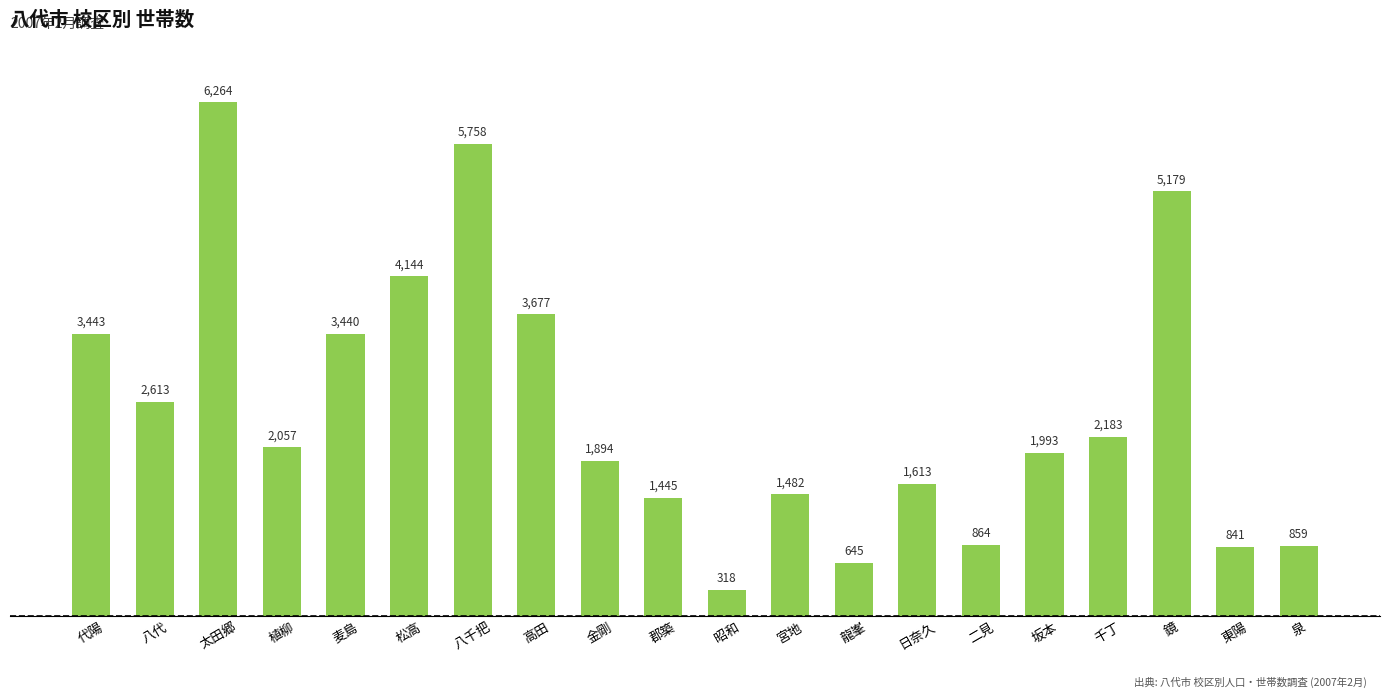

What is the label of the 6th bar from the left?

松高